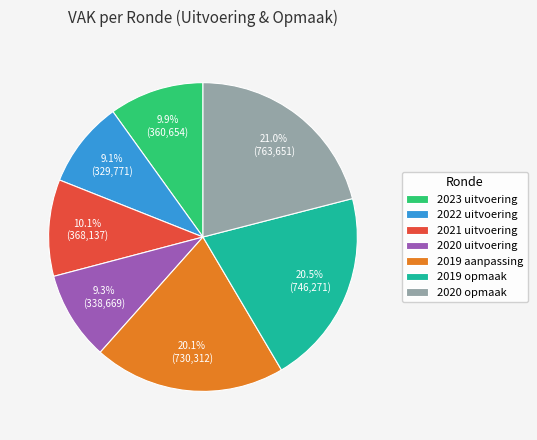

Does 2020 opmaak account for over 50% of the chart?

No